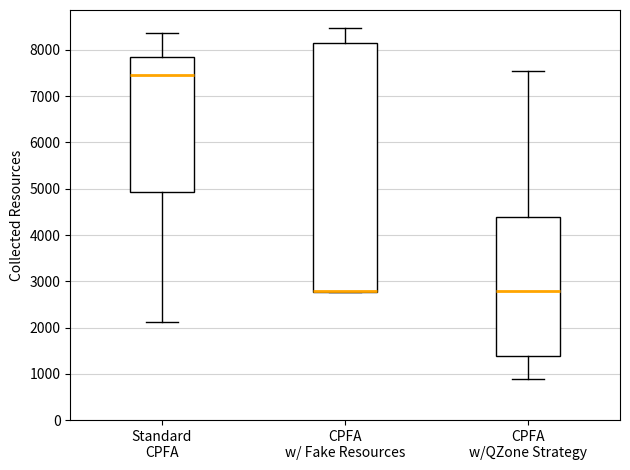

Reading left to right, read every box against the y-axis: the position of its median line, the range the box covers, and the ends of its whiskers. The values are not printed on the chart, so give them approximately, as read against the axis.

Standard CPFA: median 7500, box 4900 to 7900, whiskers 2100 to 8400
CPFA w/ Fake Resources: median 2800 (drawn on the box's lower edge), box 2800 to 8100, whiskers 2800 to 8500
CPFA w/QZone Strategy: median 2800, box 1400 to 4400, whiskers 900 to 7500